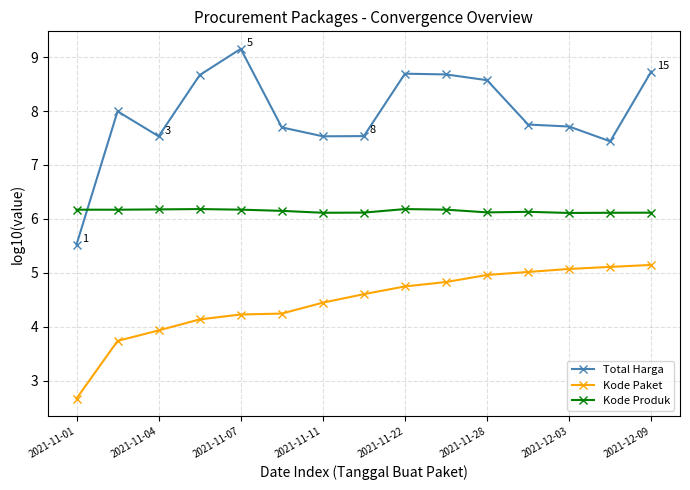

Which series has the widest spread of values?

Total Harga